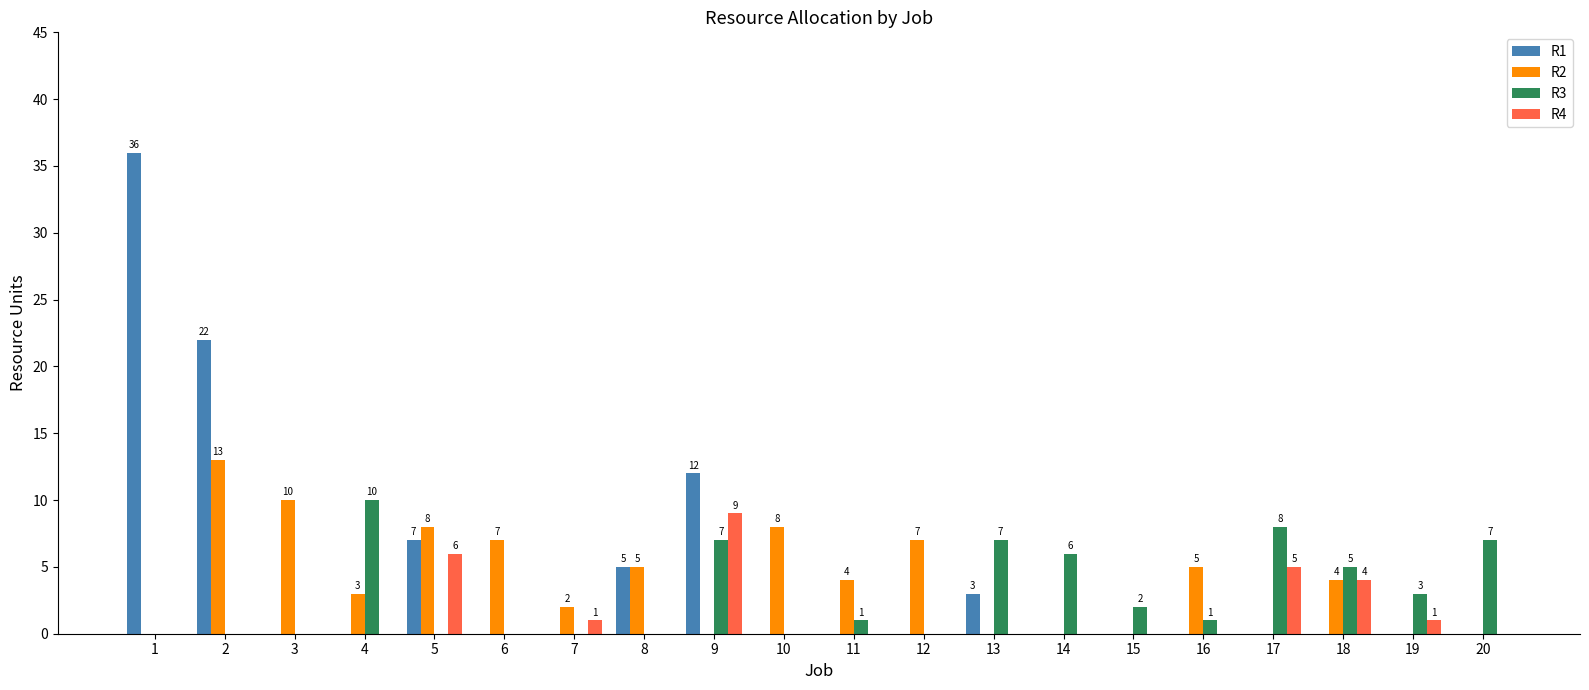

What is the spread (max minus min) of values at 4?

10